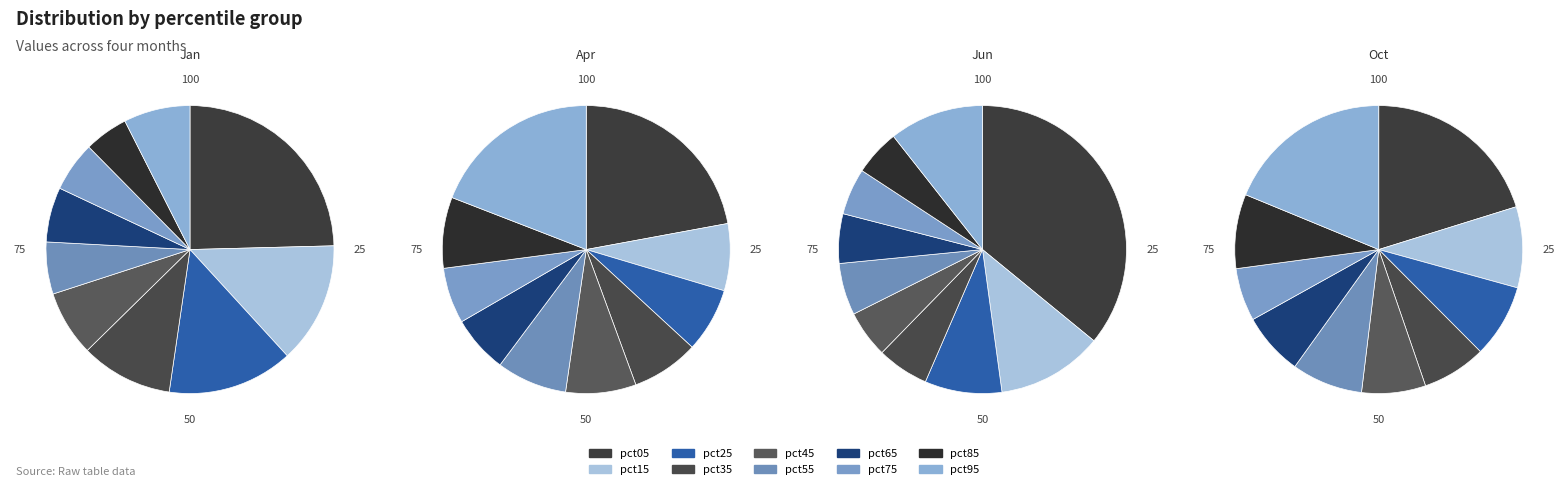

Between pct05 and pct55, which is larger?

pct05